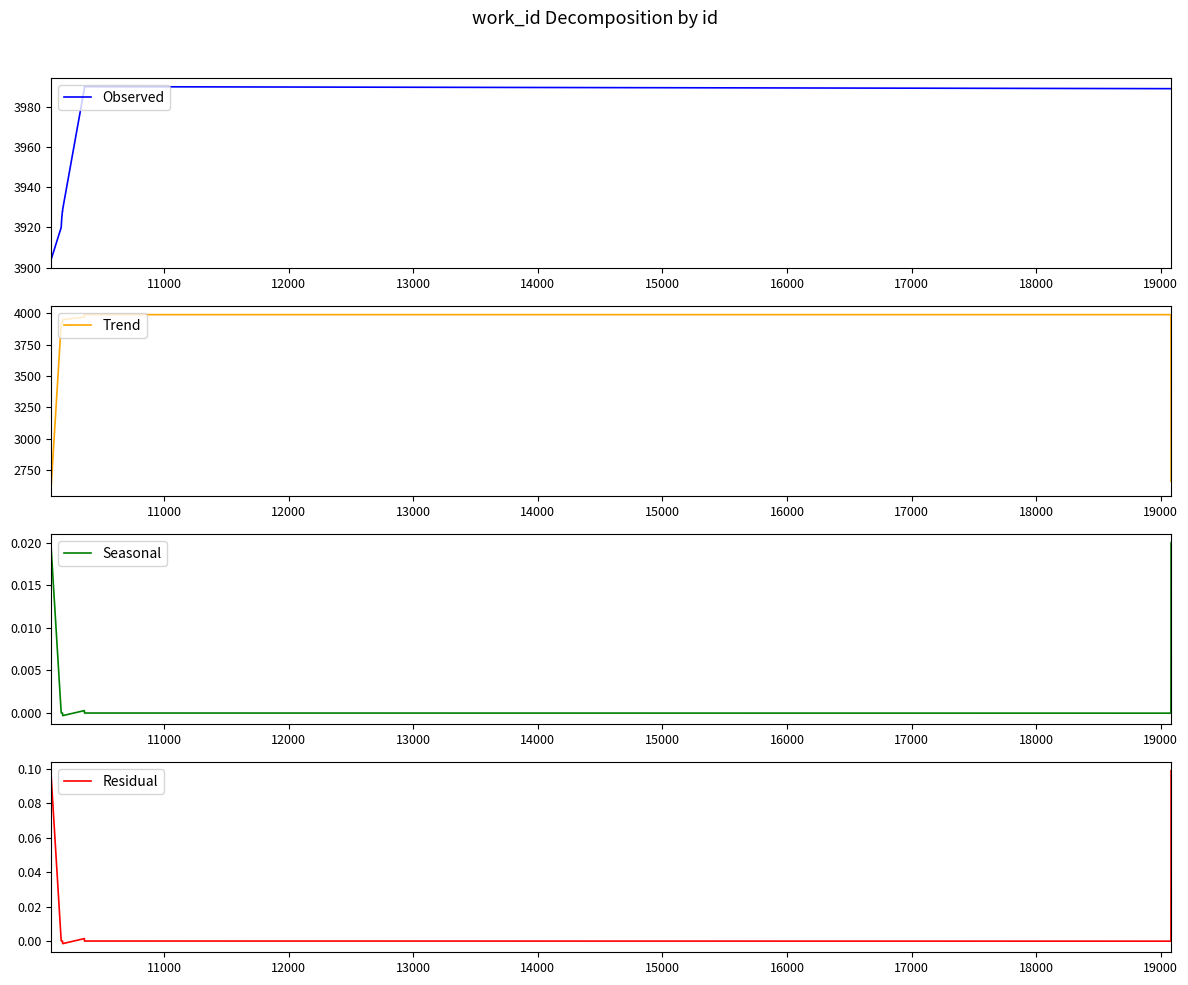

Which series ends up on top after the final intersection of Seasonal and Residual?

Residual